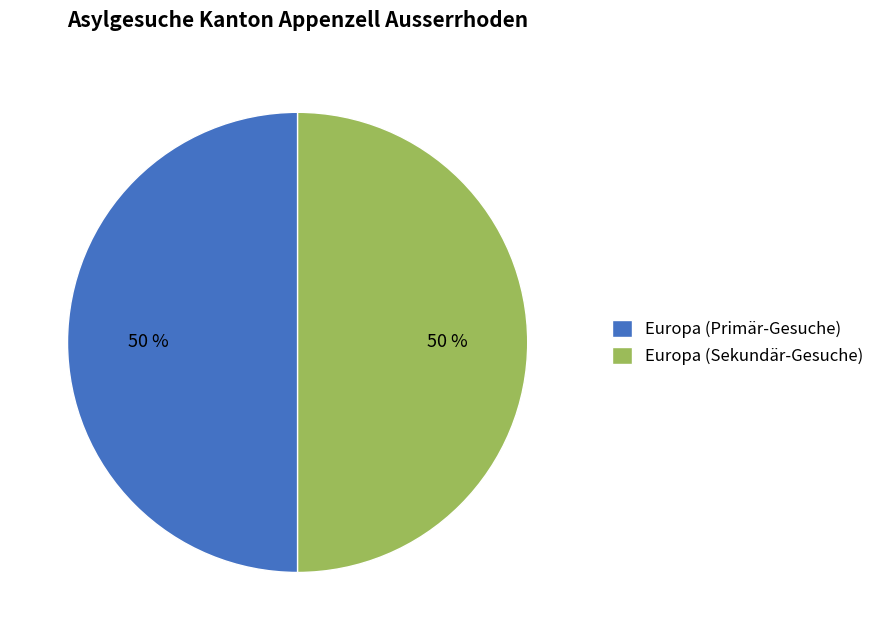

To the nearest percent, what is the average slice percentage?

50%